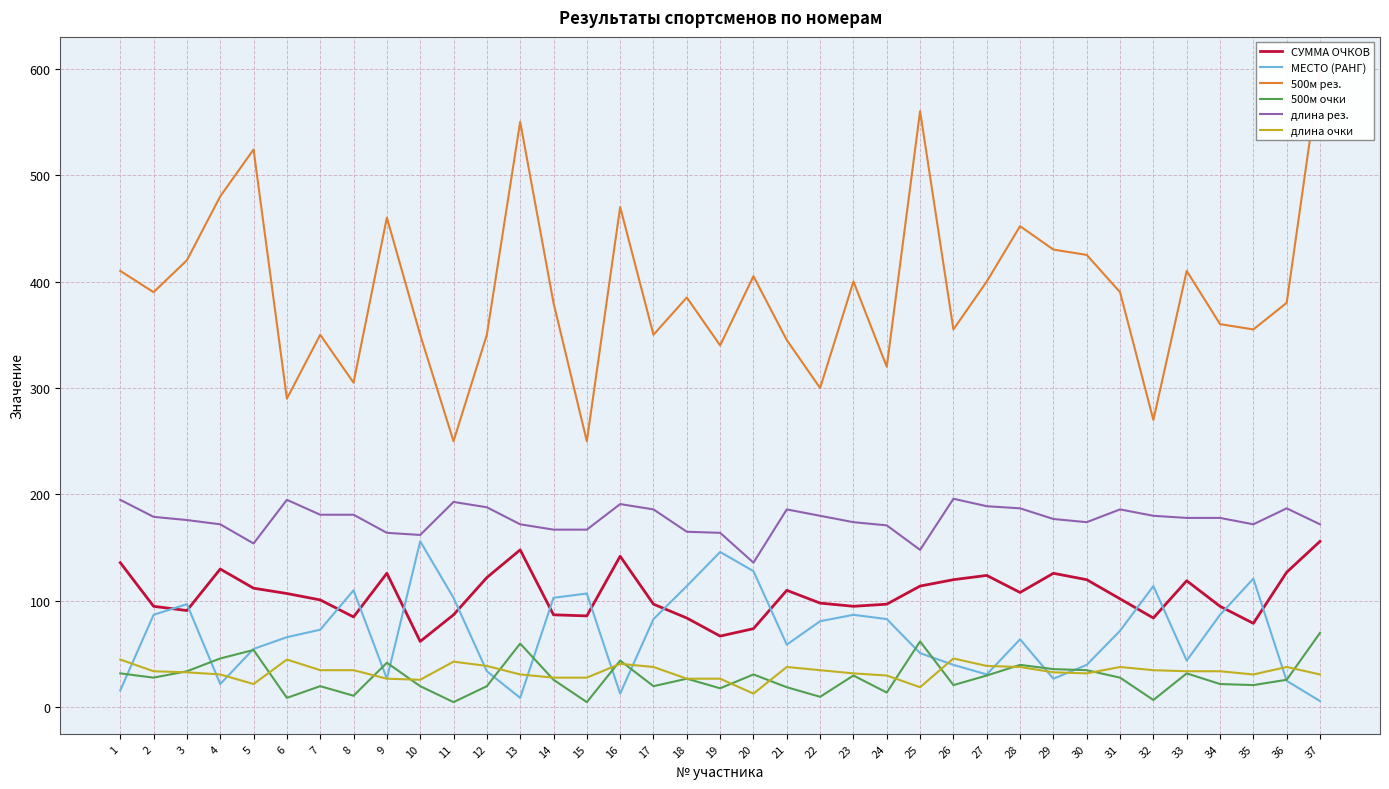

Rank the categories by СУММА ОЧКОВ value from highest to lowest.

37, 13, 16, 1, 4, 36, 9, 29, 27, 12, 26, 30, 33, 25, 5, 21, 28, 6, 31, 7, 22, 17, 24, 2, 23, 34, 3, 11, 14, 15, 8, 18, 32, 35, 20, 19, 10